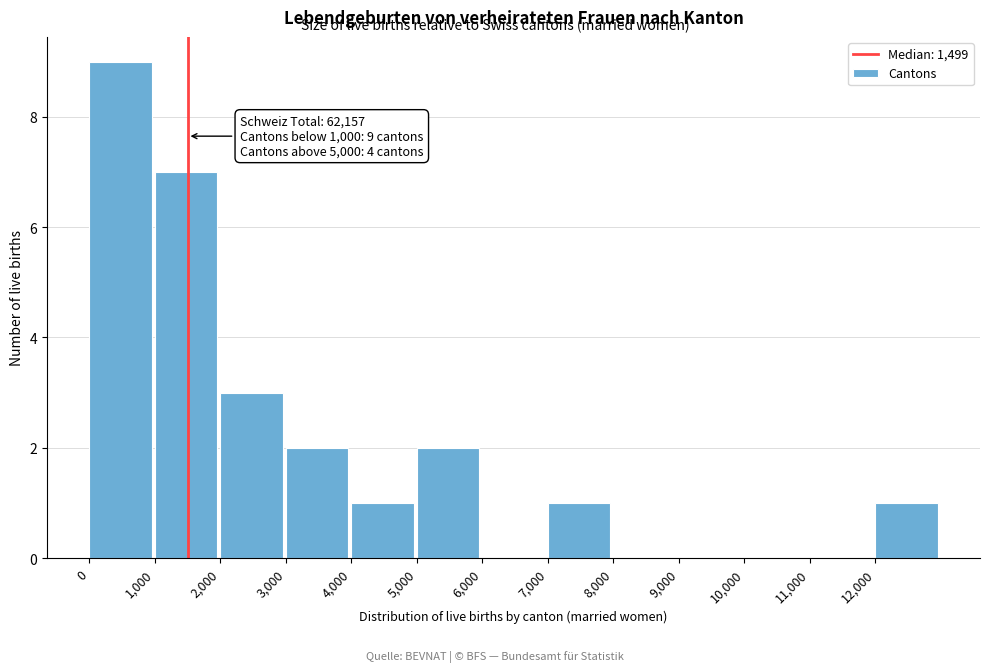

Over which range of the x-axis is the bar tallest?

0 to 1000